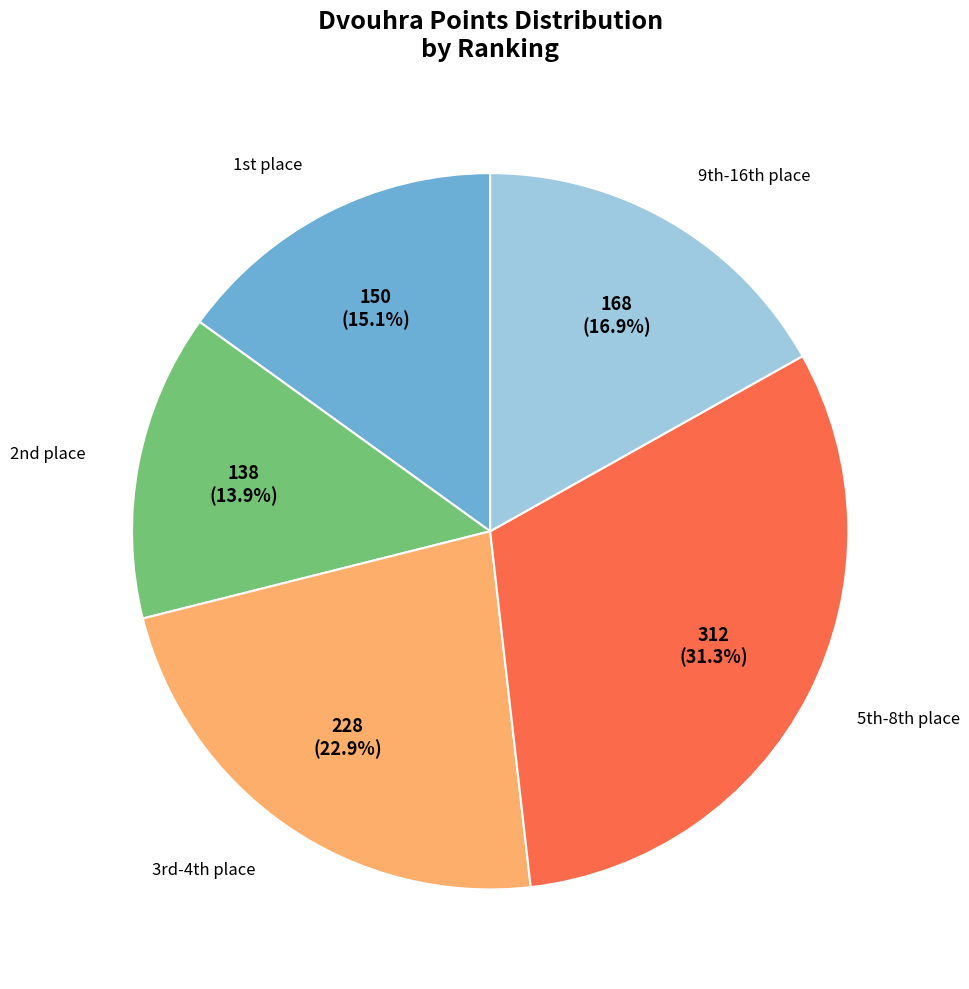

Is there a majority slice in this chart?

No